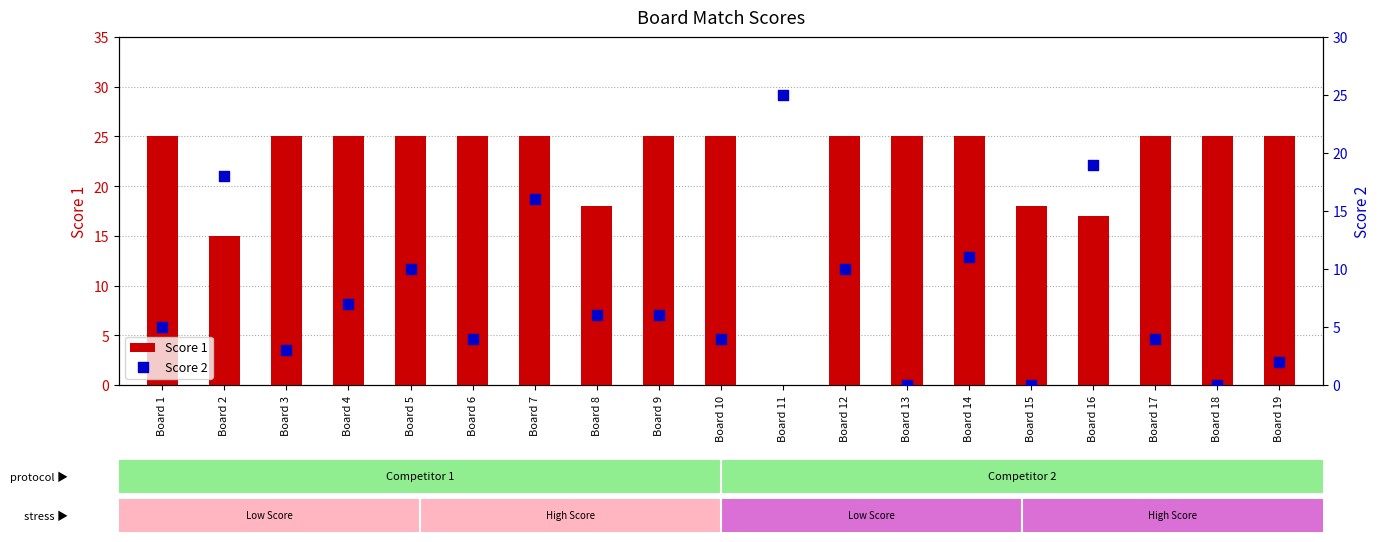

At which category is the sum across all series the highest?

Board 7